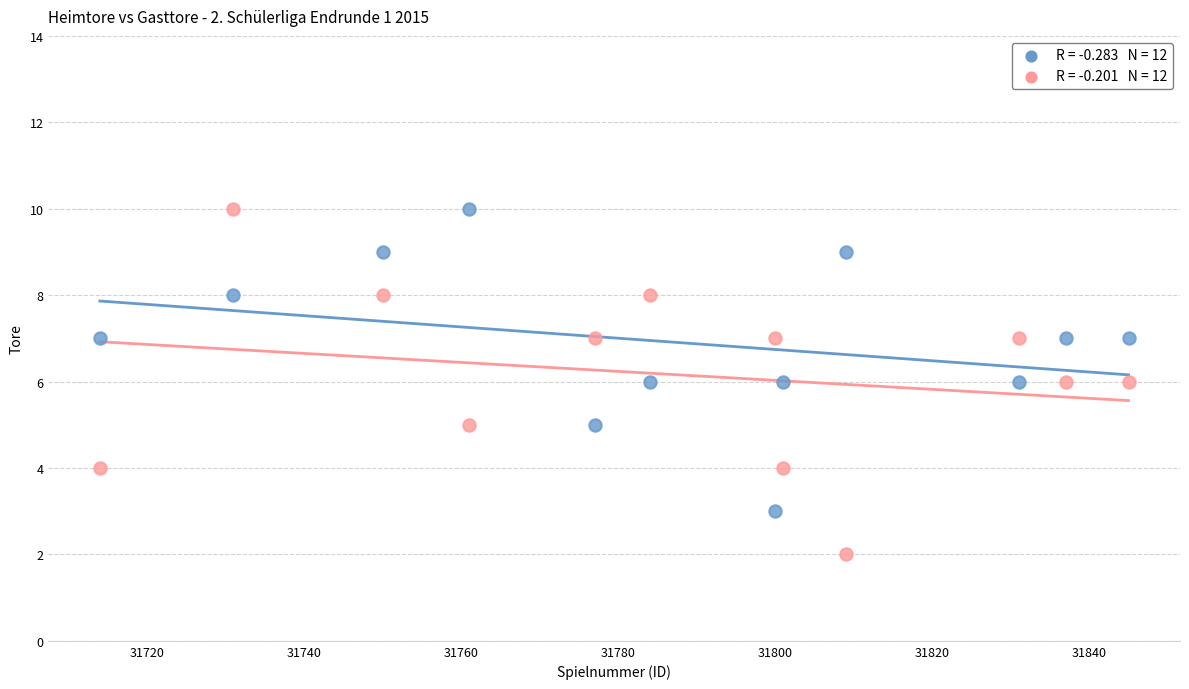

Across all data points, what is the range of Y values (max minus min)?

8